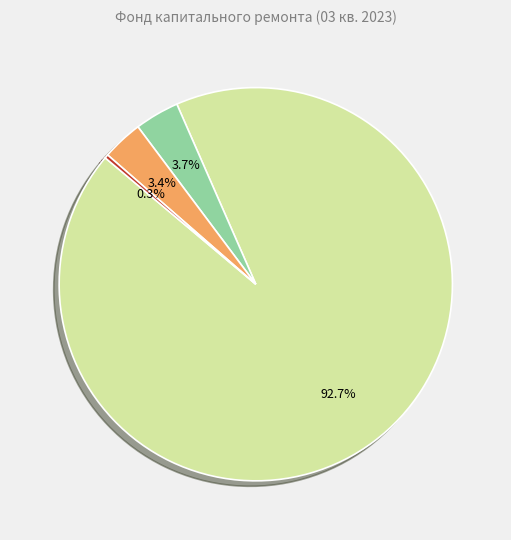

Is there any slice that represents more than half of the pie?

Yes